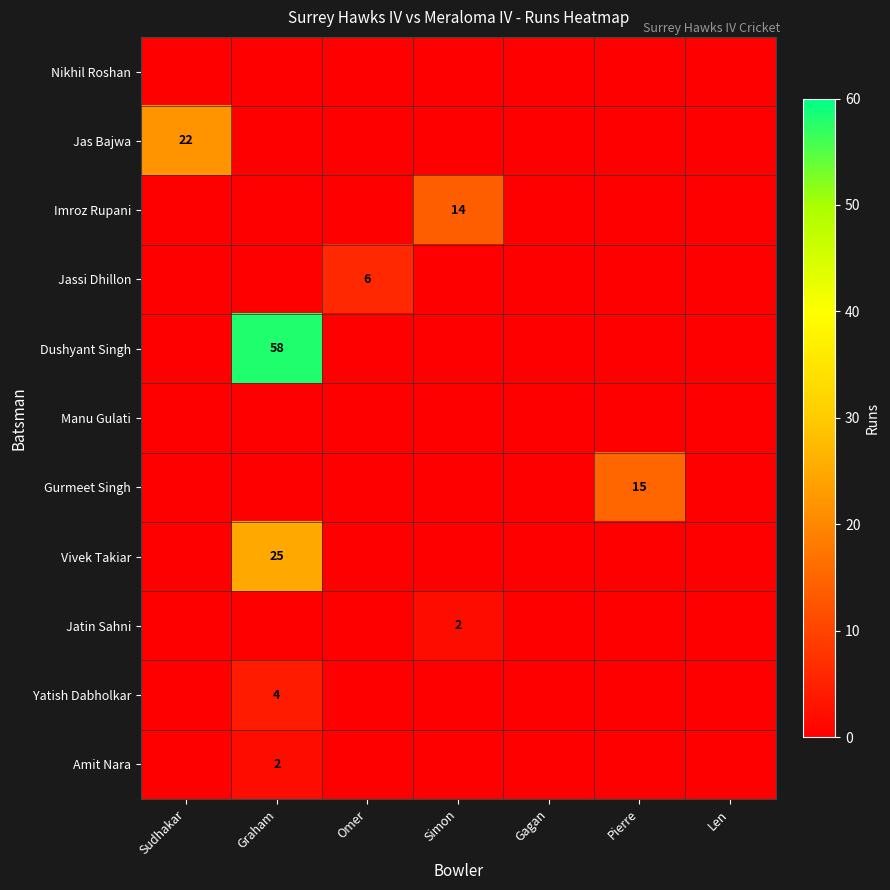

Which has a higher value, Omer or Simon?

Omer